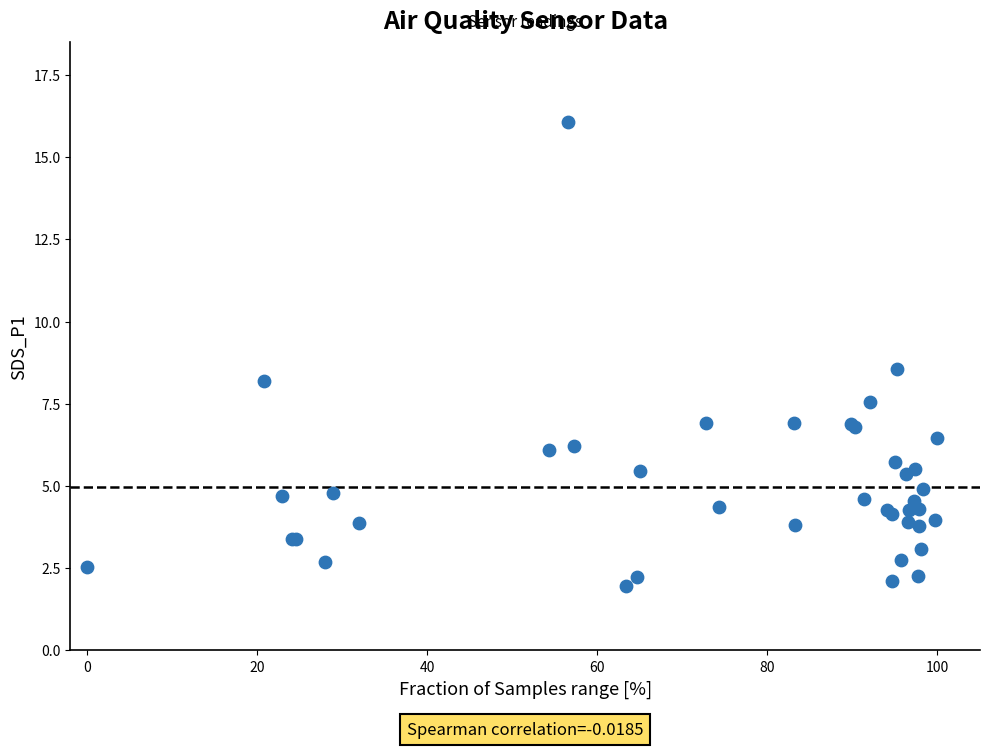

What Y value in the scatter plot is closest to 9?

8.6